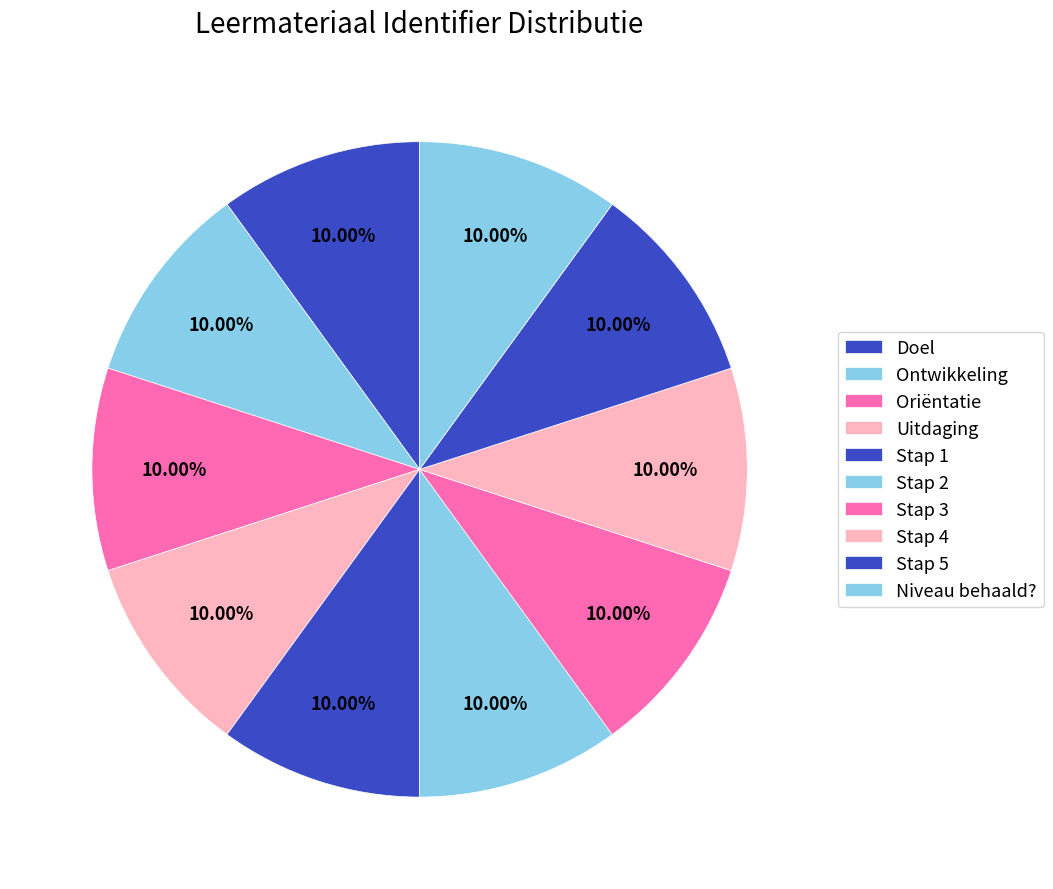

To the nearest percent, what percentage of the pie is Stap 3?

10%